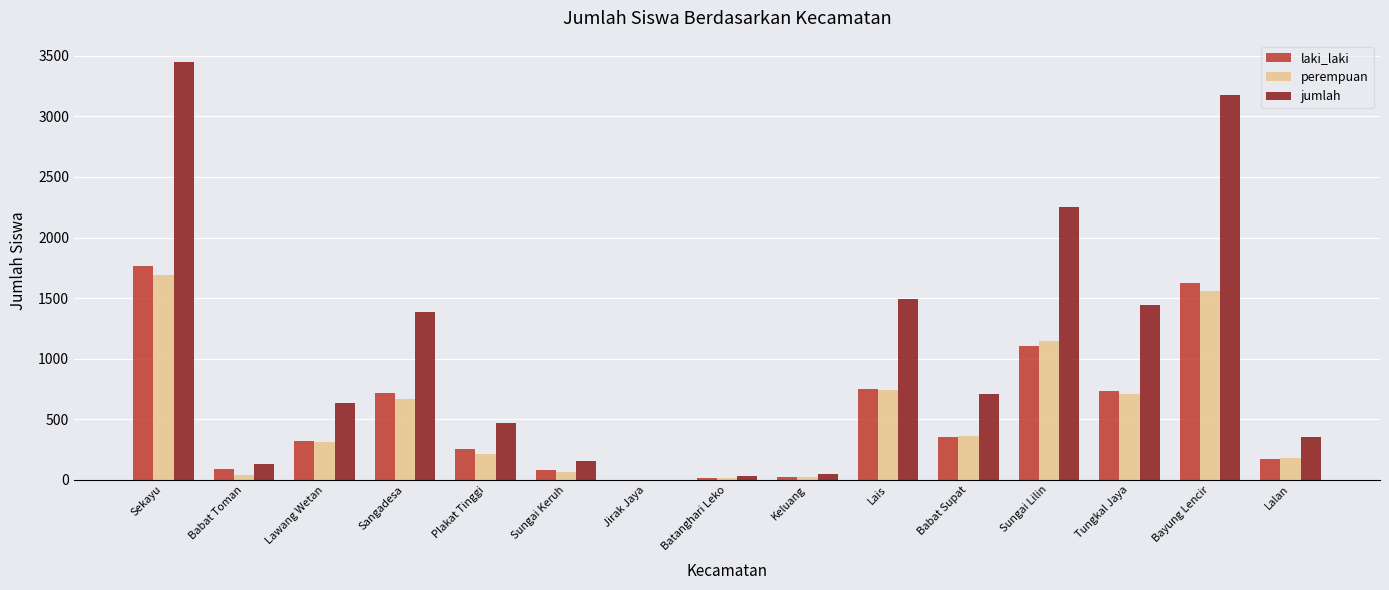

Which series changed the most between Lawang Wetan and Batanghari Leko?

jumlah